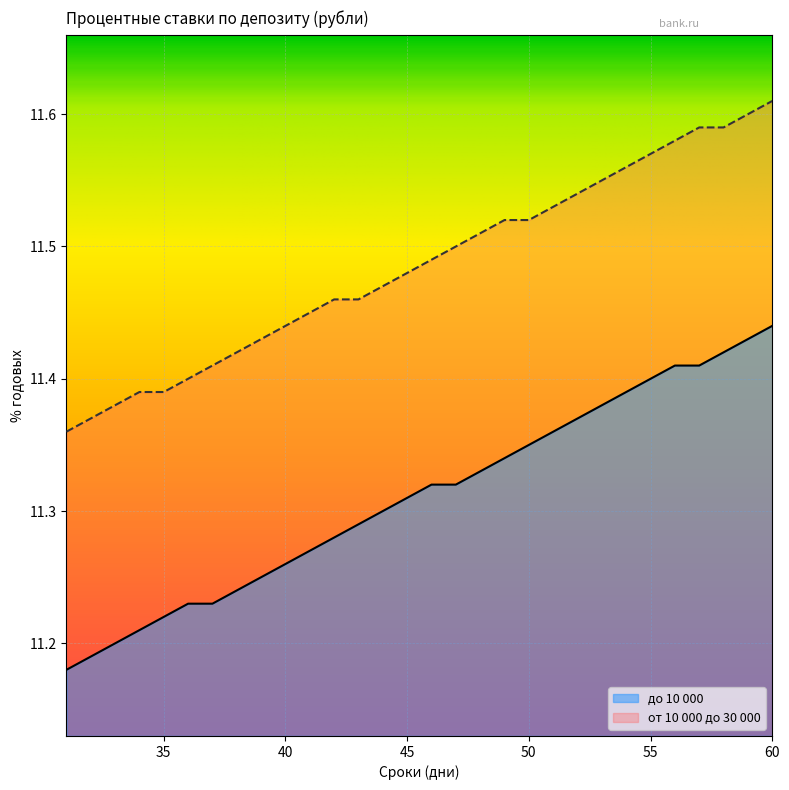

How many до 10 000 values are between 11 and 12?

30